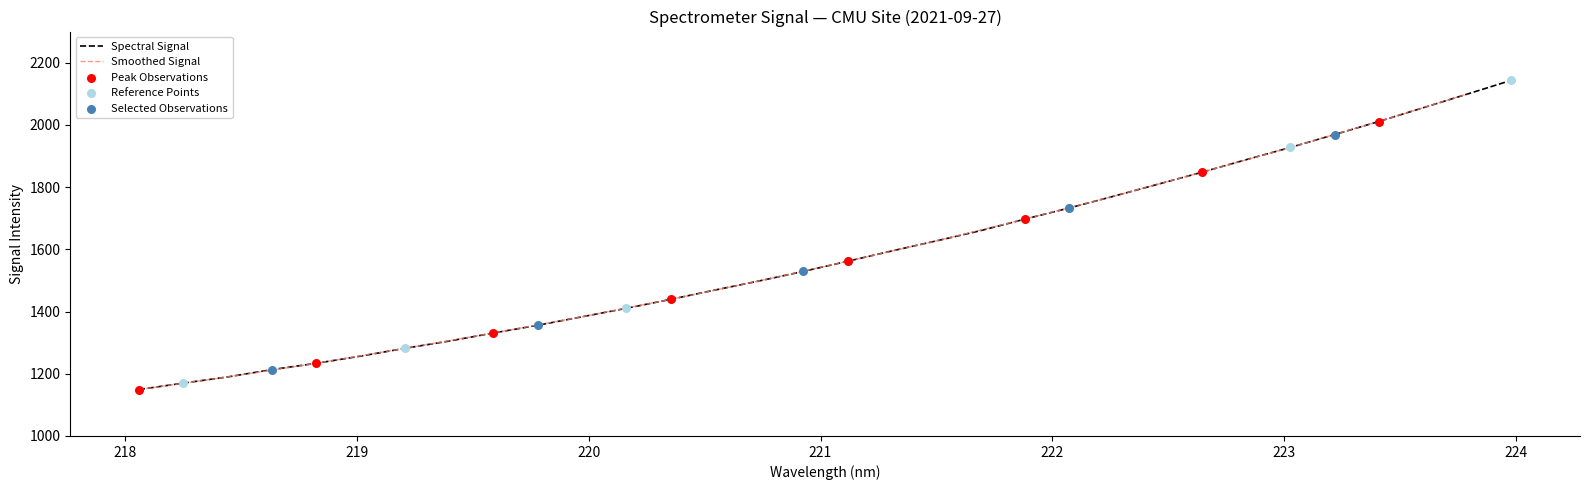

Approximately how many times larger is the value at 223.0264 compared to 220.1623?

1.4